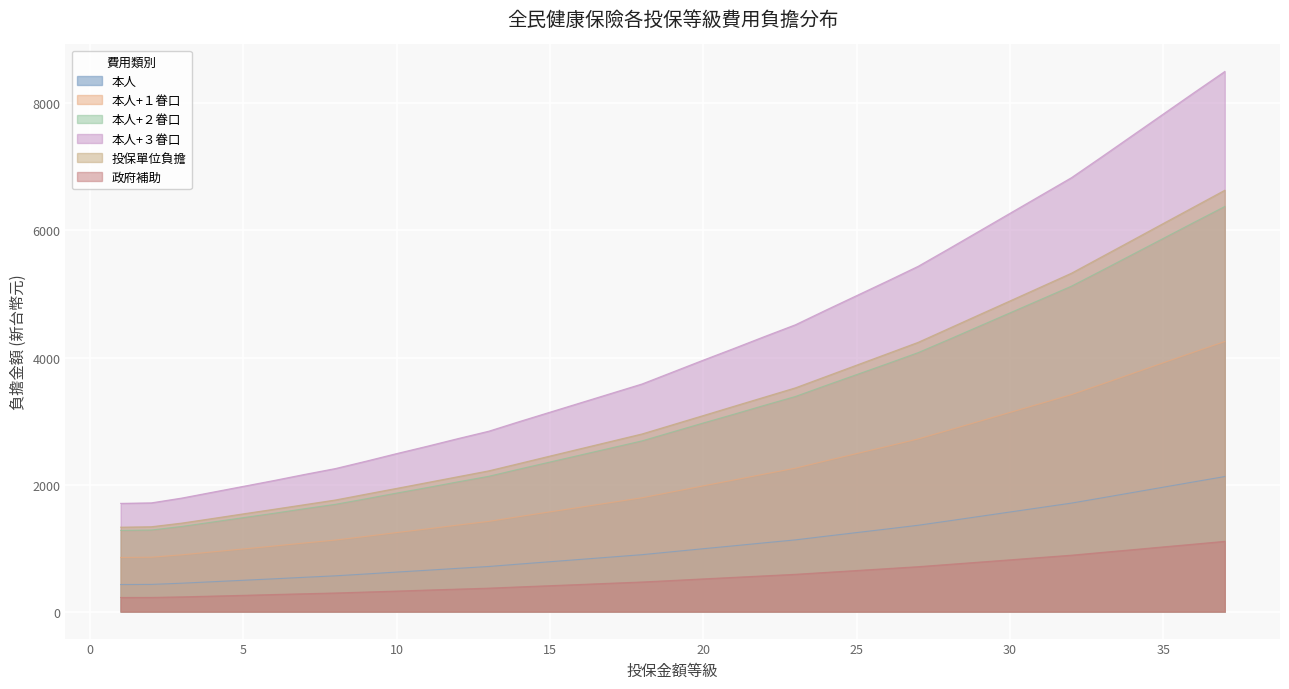

True or false: 政府補助 and 本人+２眷口 intersect in this chart.

False